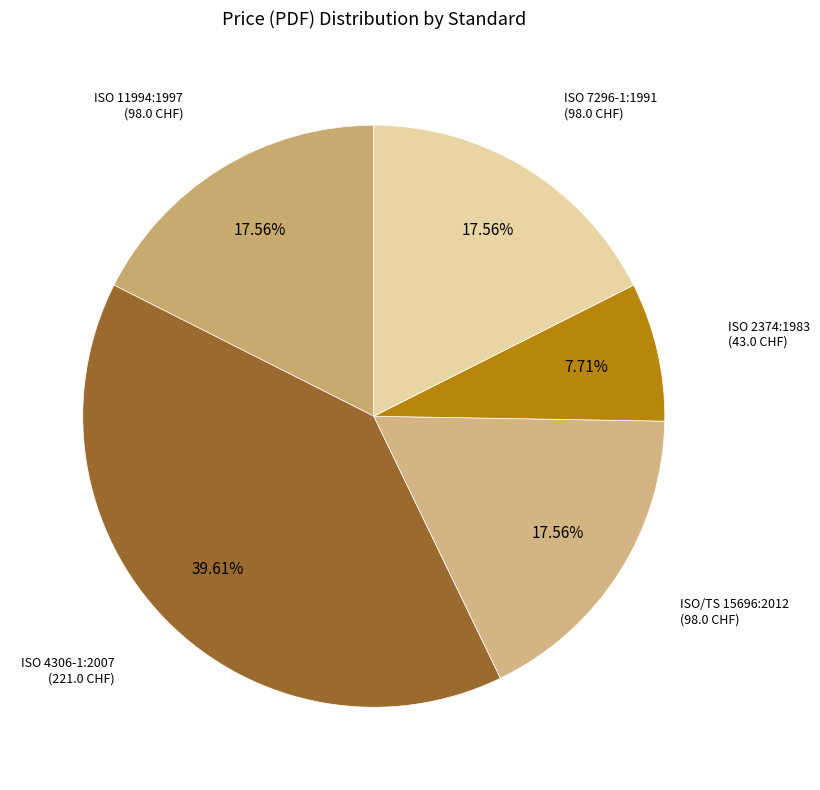

Count the number of slices in the pie.

5